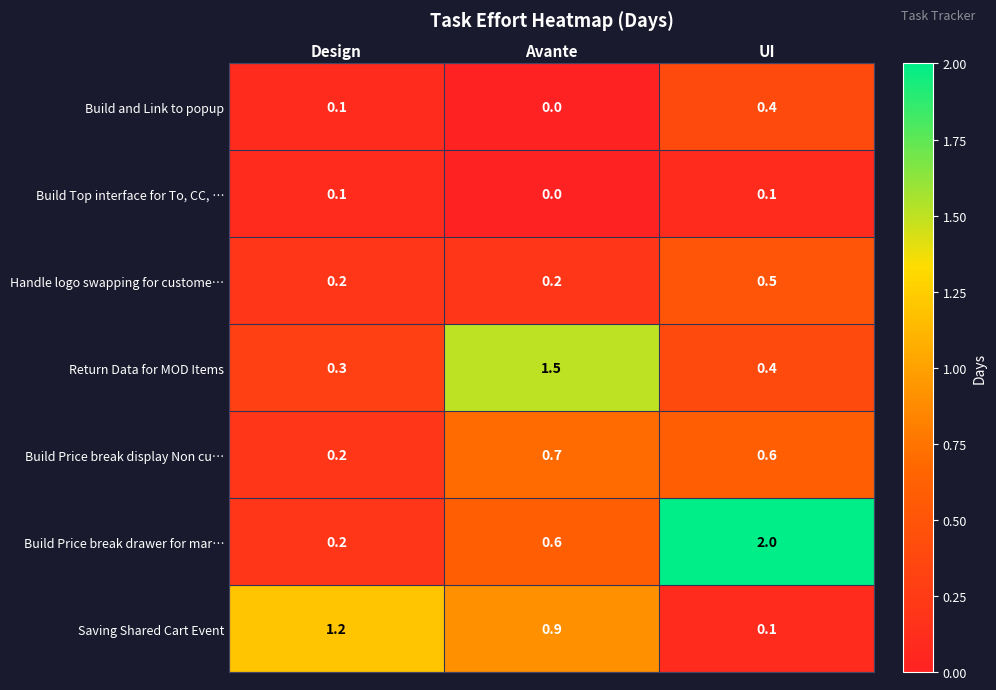

The value of Build Price break display Non cu… at Avante is 0.2. True or false?

False